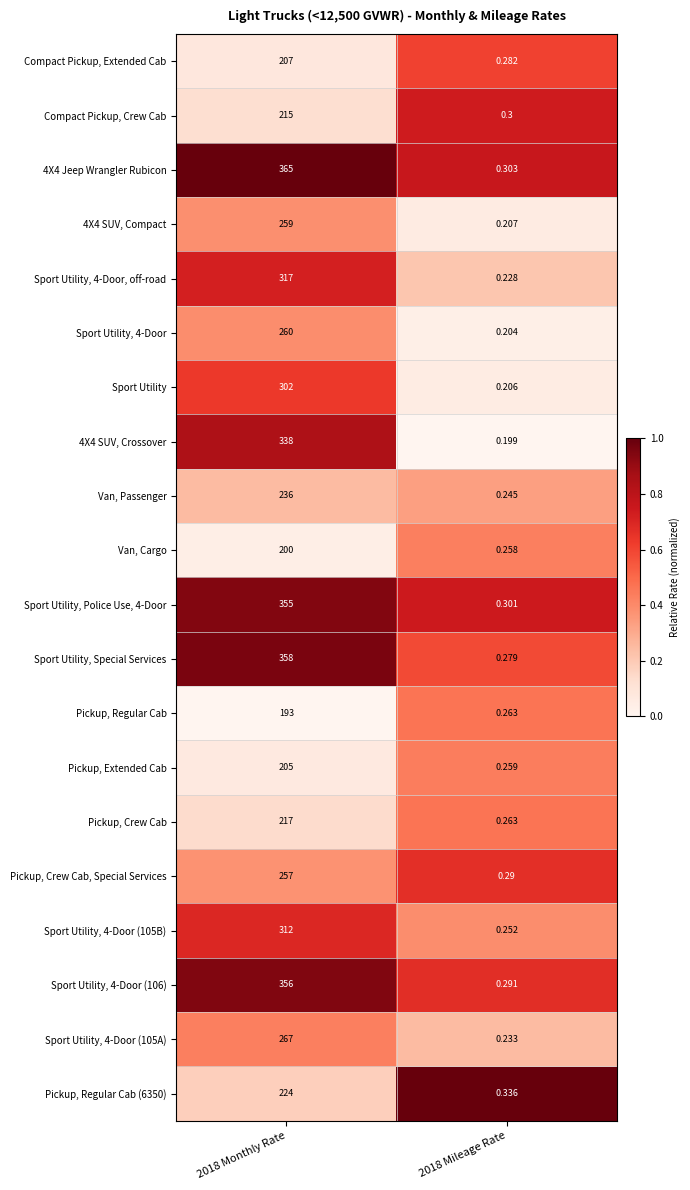

At which category is the sum across all series the highest?

2018 Monthly Rate